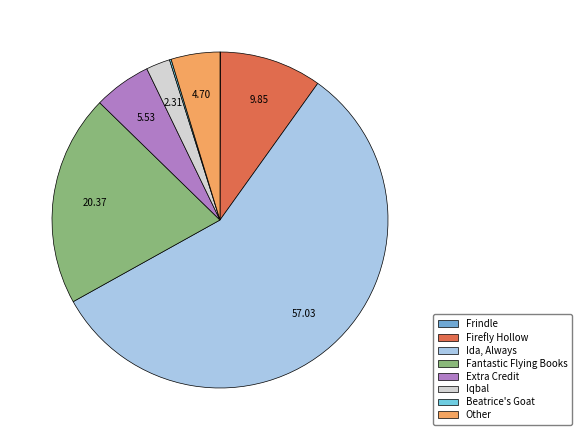

Which has a higher value, Beatrice's Goat or Iqbal?

Iqbal